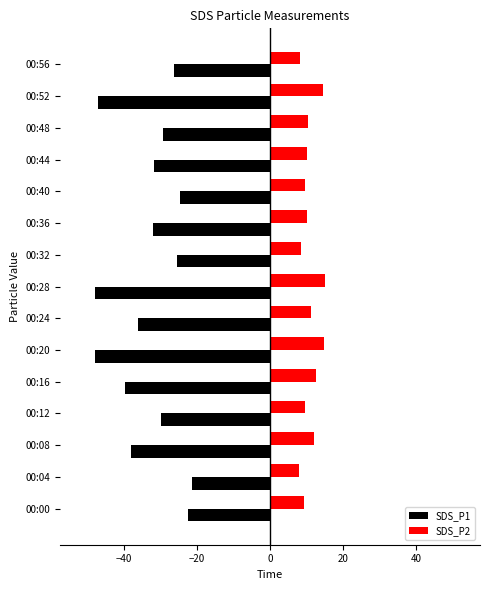

What is the difference between the highest and lowest values at 00:00?

31.8